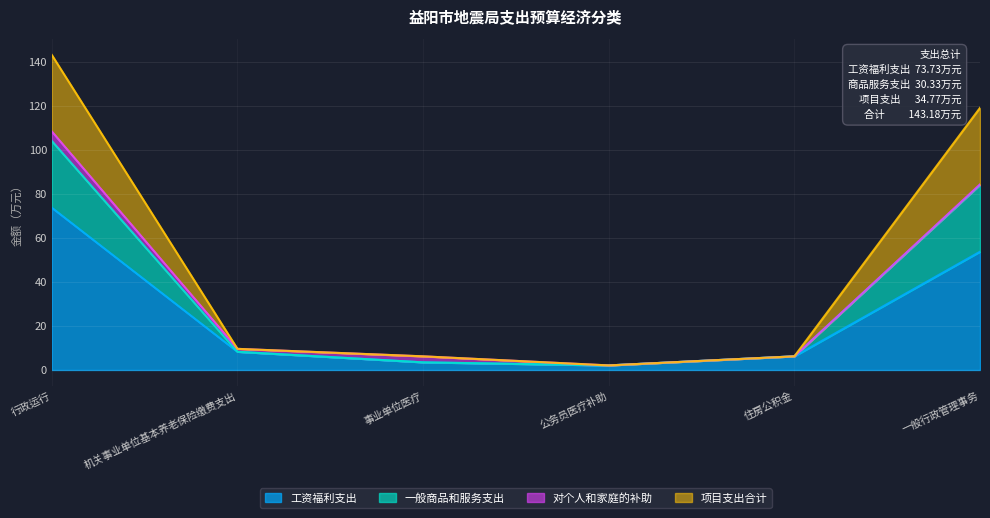

At which category is the sum across all series the highest?

行政运行